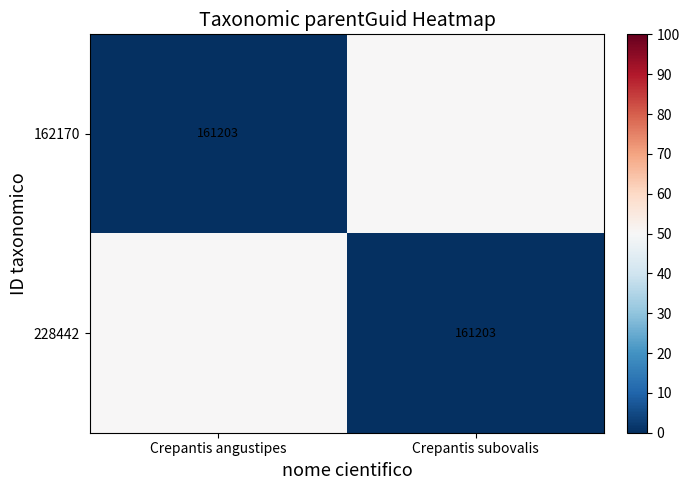

What is the spread (max minus min) of values at Crepantis angustipes?

50